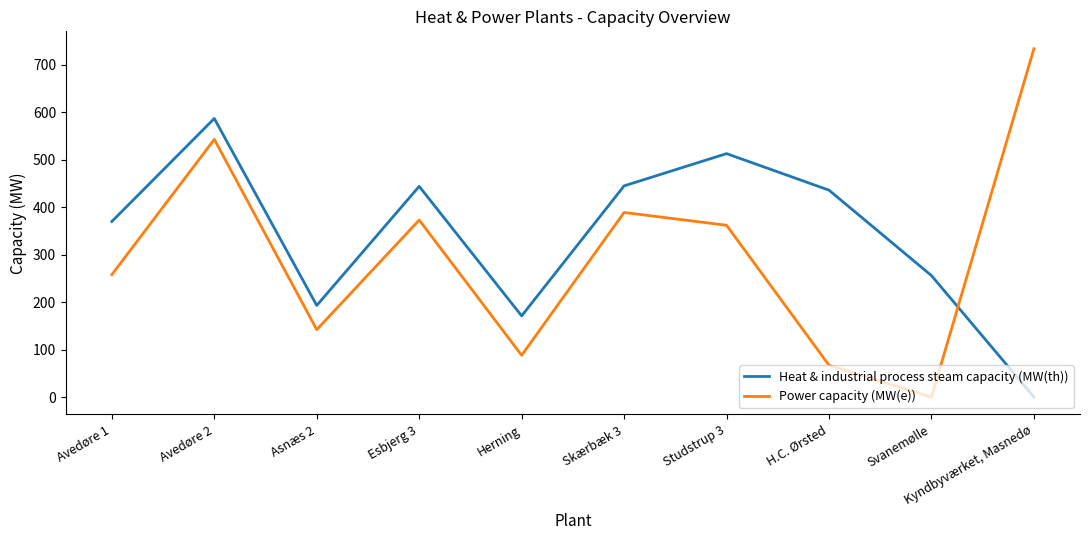

What is the difference between the highest and lowest values at Skærbæk 3?

56